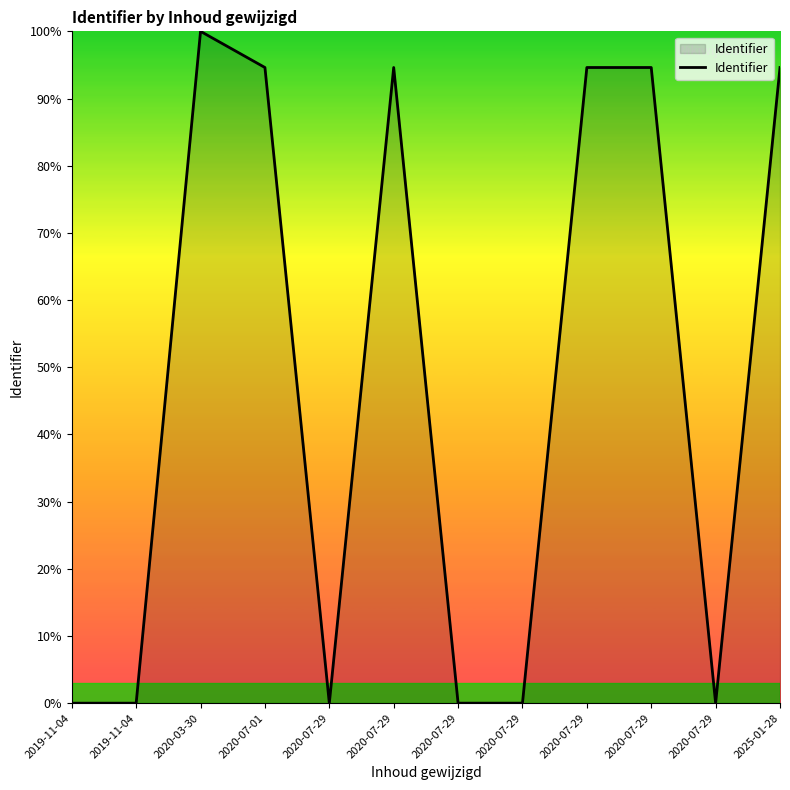

Is it true that the value at 2019-11-04 is -56.0?

False